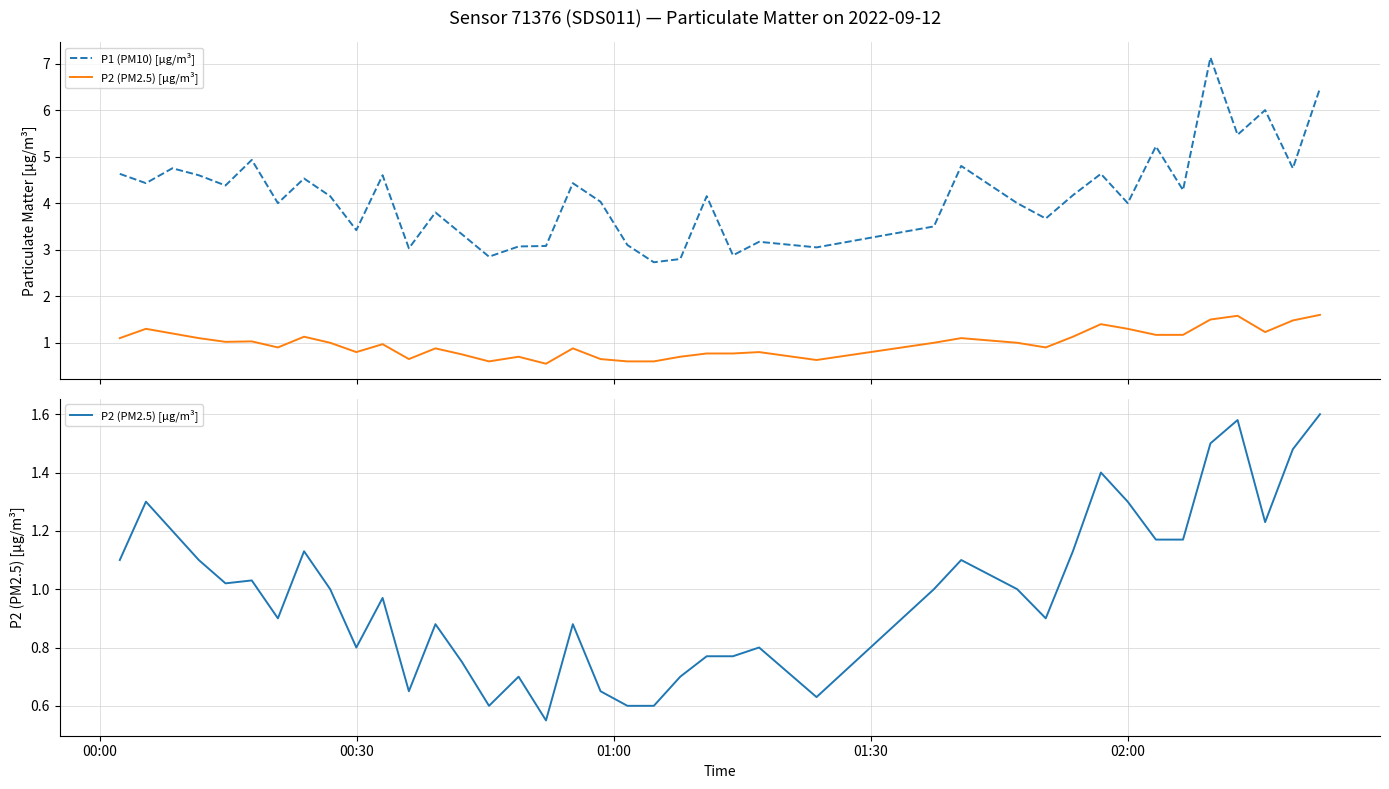

At how many categories does at least one series exceed 1?

40